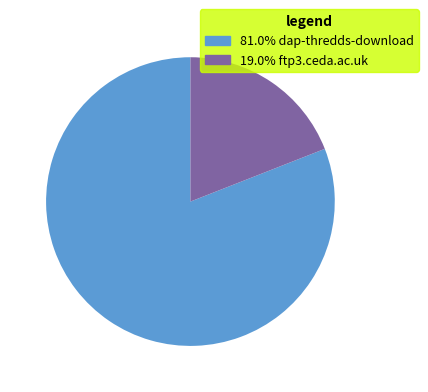

Do 81.0% dap-thredds-download and 19.0% ftp3.ceda.ac.uk together represent more than half of the pie?

Yes